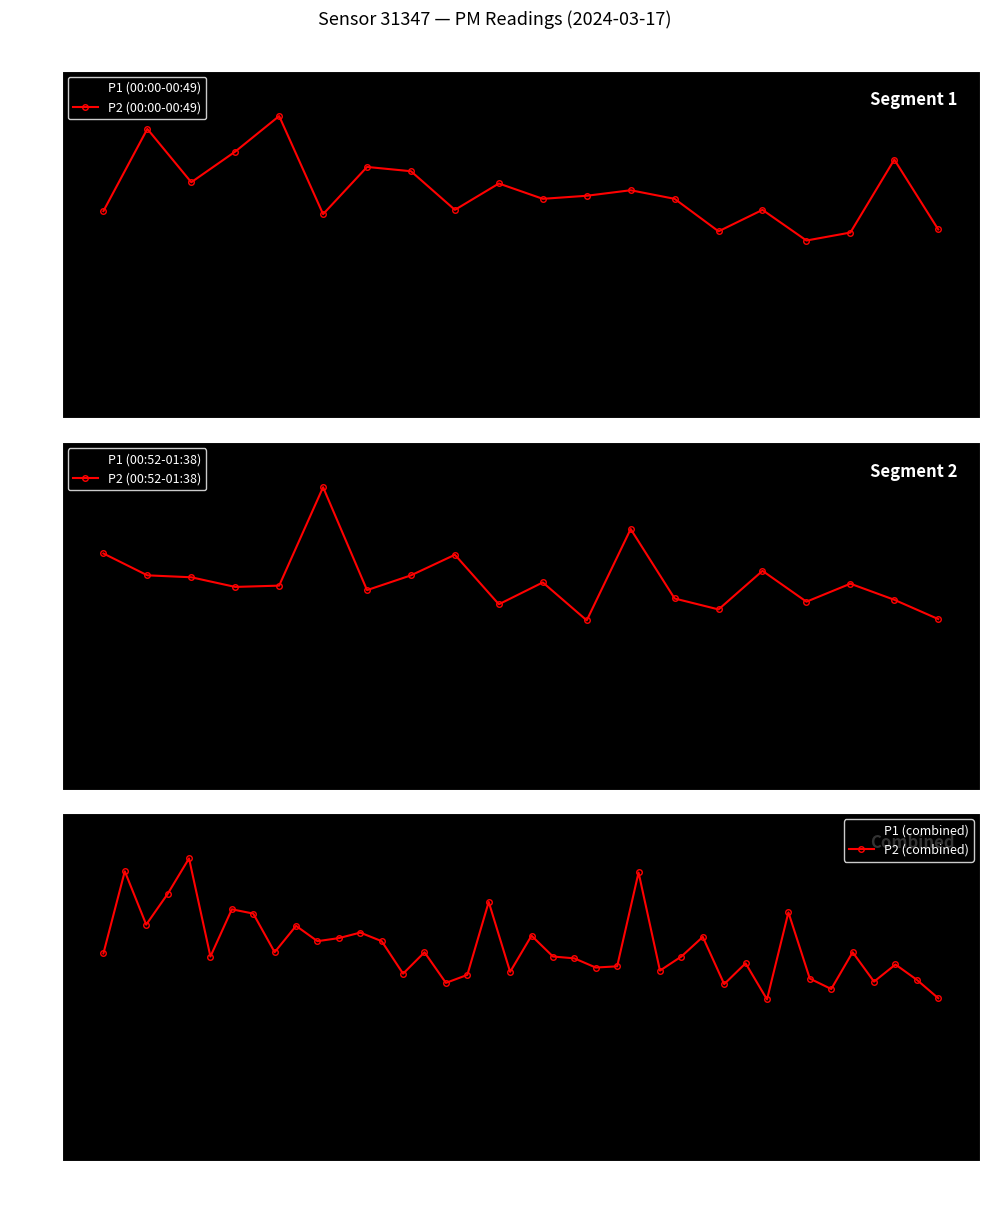

True or false: P2 has a value of 1.1 at 13:00.

False